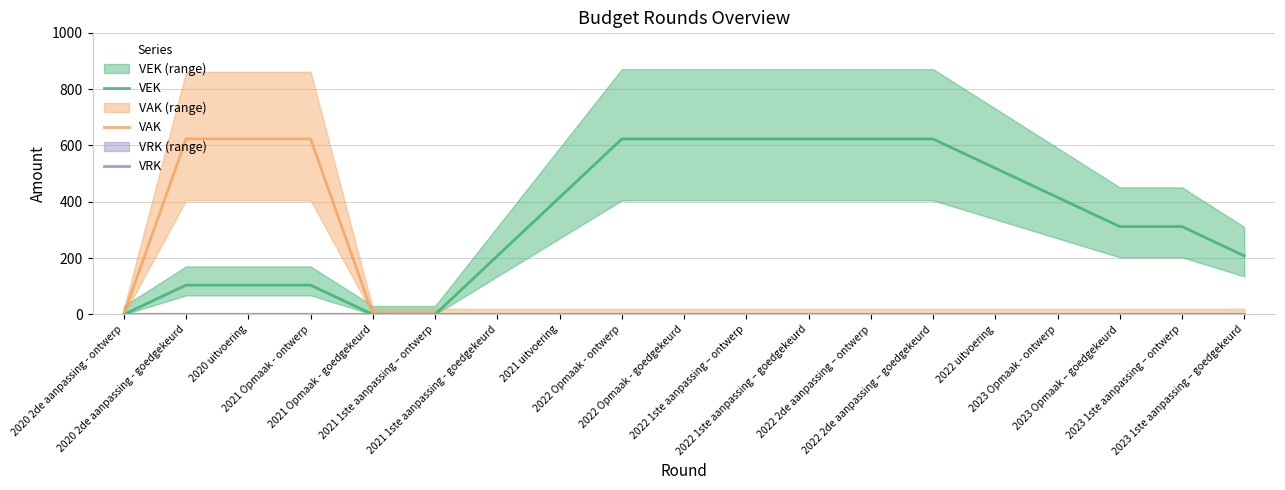

Rank the series by their average value, from highest to lowest.

VEK, VAK, VRK